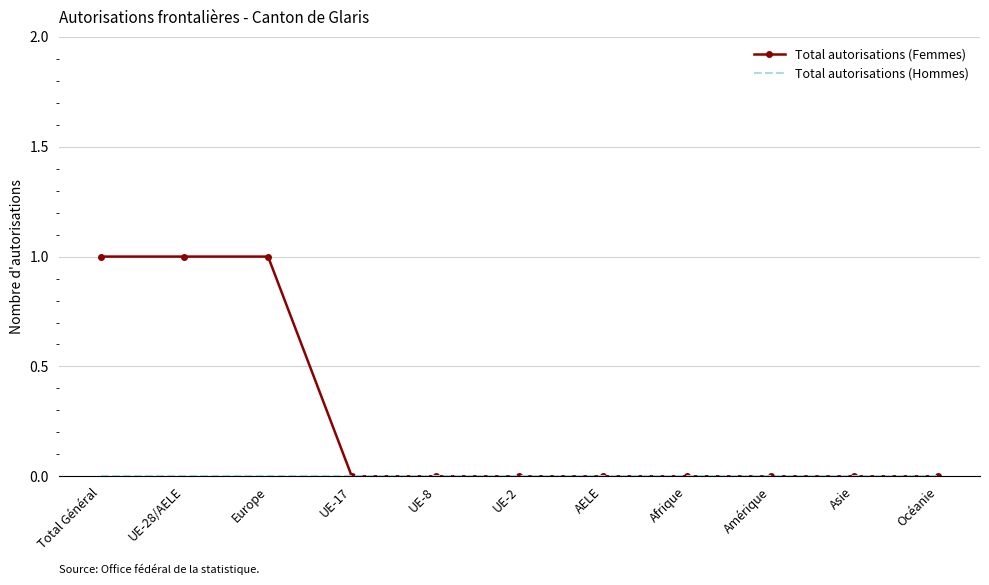

How many series are shown in this chart?

2